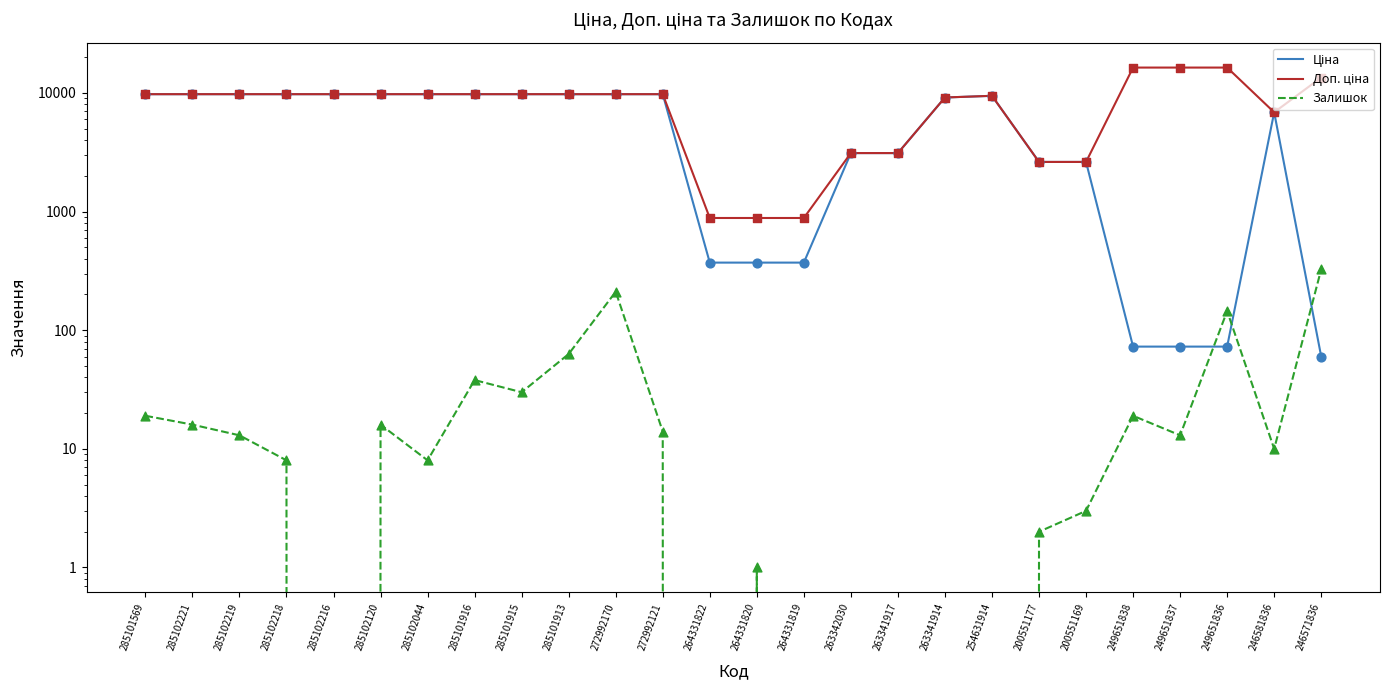

Which series has the widest spread of Y values?

Доп. ціна